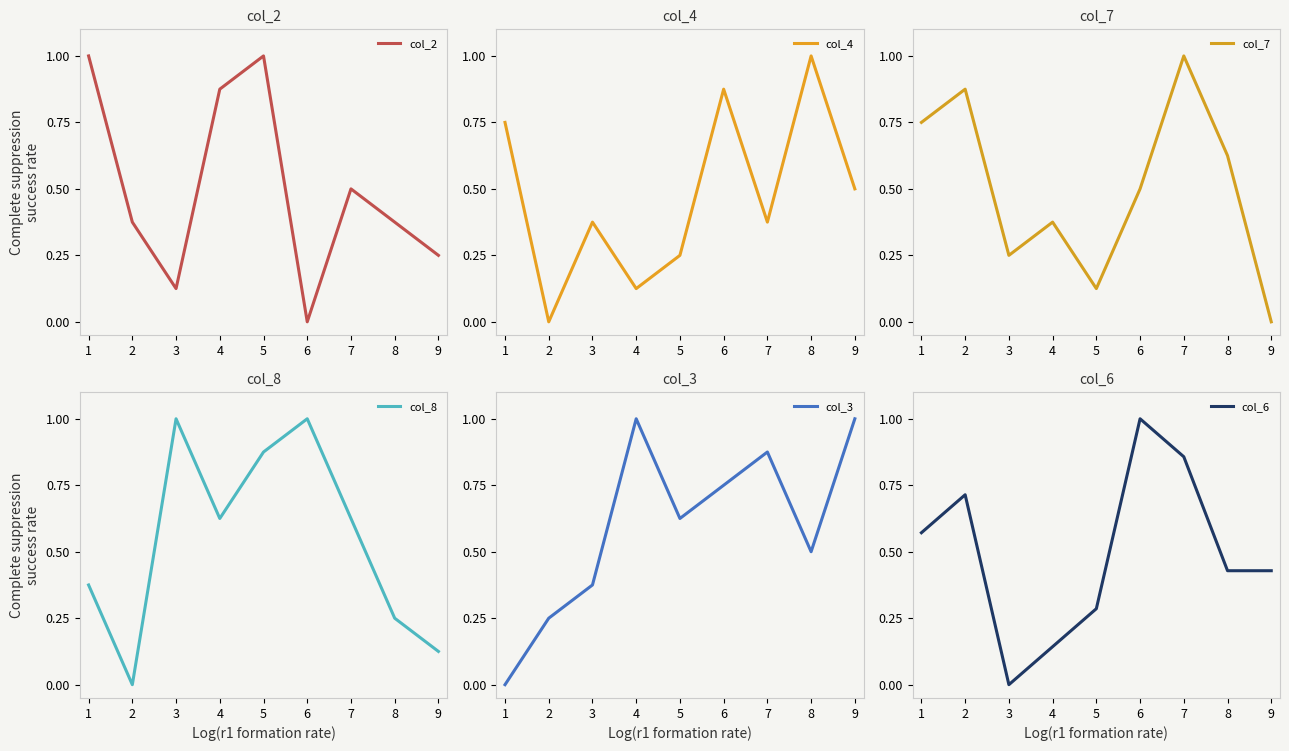

Reading right to left, transcribe all the data shown in this chart.

col_2: 9=0.2	8=0.4	7=0.5	6=0.0	5=1.0	4=0.9	3=0.1	2=0.4	1=1.0
col_4: 9=0.5	8=1.0	7=0.4	6=0.9	5=0.2	4=0.1	3=0.4	2=0.0	1=0.8
col_7: 9=0.0	8=0.6	7=1.0	6=0.5	5=0.1	4=0.4	3=0.2	2=0.9	1=0.8
col_8: 9=0.1	8=0.2	7=0.6	6=1.0	5=0.9	4=0.6	3=1.0	2=0.0	1=0.4
col_3: 9=1.0	8=0.5	7=0.9	6=0.8	5=0.6	4=1.0	3=0.4	2=0.2	1=0.0
col_6: 9=0.4	8=0.4	7=0.9	6=1.0	5=0.3	4=0.1	3=0.0	2=0.7	1=0.6